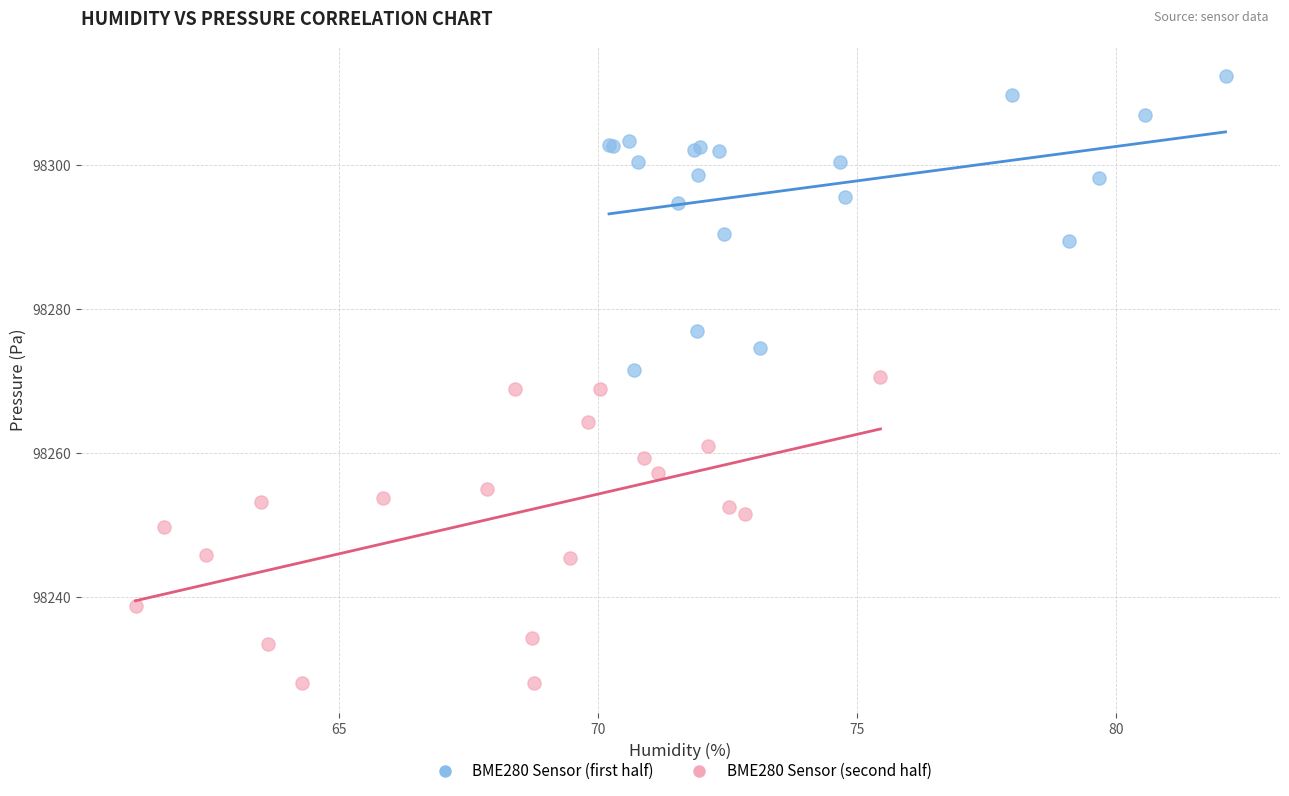

Which series reaches the maximum Y coordinate?

BME280 Sensor (first half)